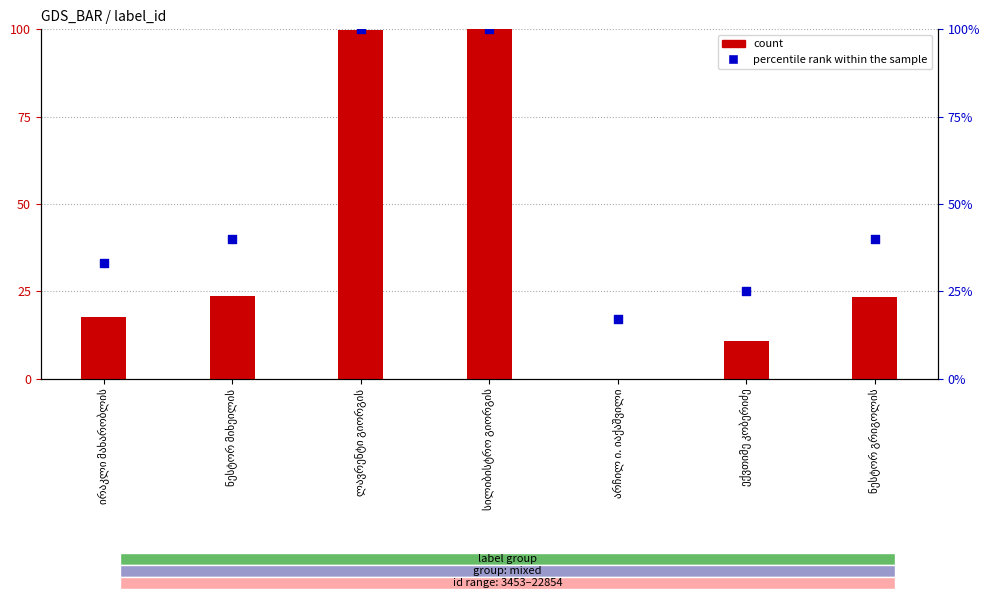

At which category is the sum across all series the highest?

სილიბისტრო გიორგის